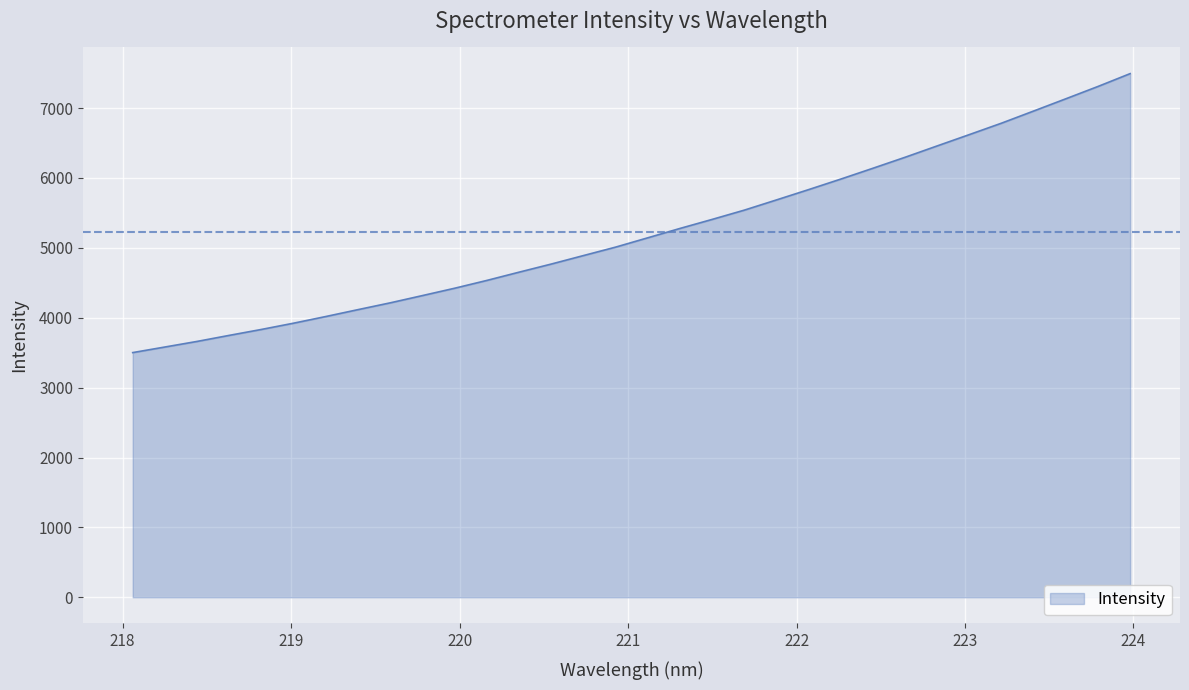

What is the difference between the maximum and minimum values?

3991.1